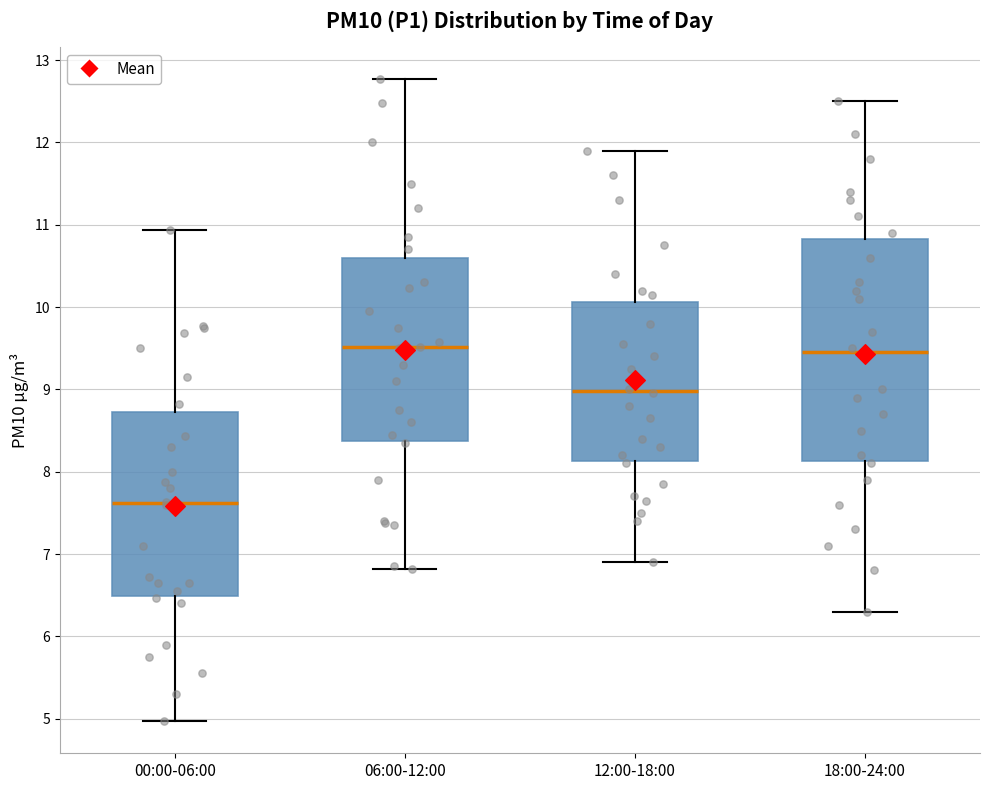

Reading left to right, transcribe this box plot: for each box, give where its median line is, the range the box spans, and where its two whiskers end, as read against the y-axis. The values are not printed on the chart, so give them approximately, as read against the axis.

00:00-06:00: median 7.6, box 6.5 to 8.7, whiskers 5.0 to 10.9
06:00-12:00: median 9.5, box 8.4 to 10.6, whiskers 6.8 to 12.8
12:00-18:00: median 9.0, box 8.1 to 10.1, whiskers 6.9 to 11.9
18:00-24:00: median 9.5, box 8.1 to 10.8, whiskers 6.3 to 12.5